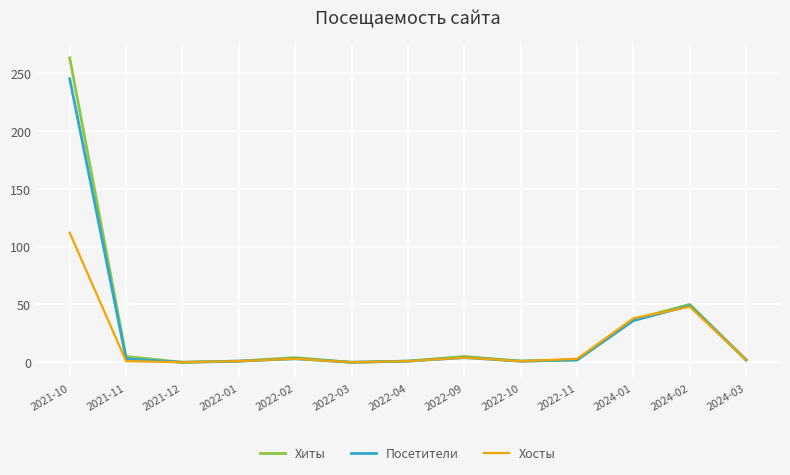

Between 2021-10 and 2022-09, which series saw the biggest shift?

Хиты